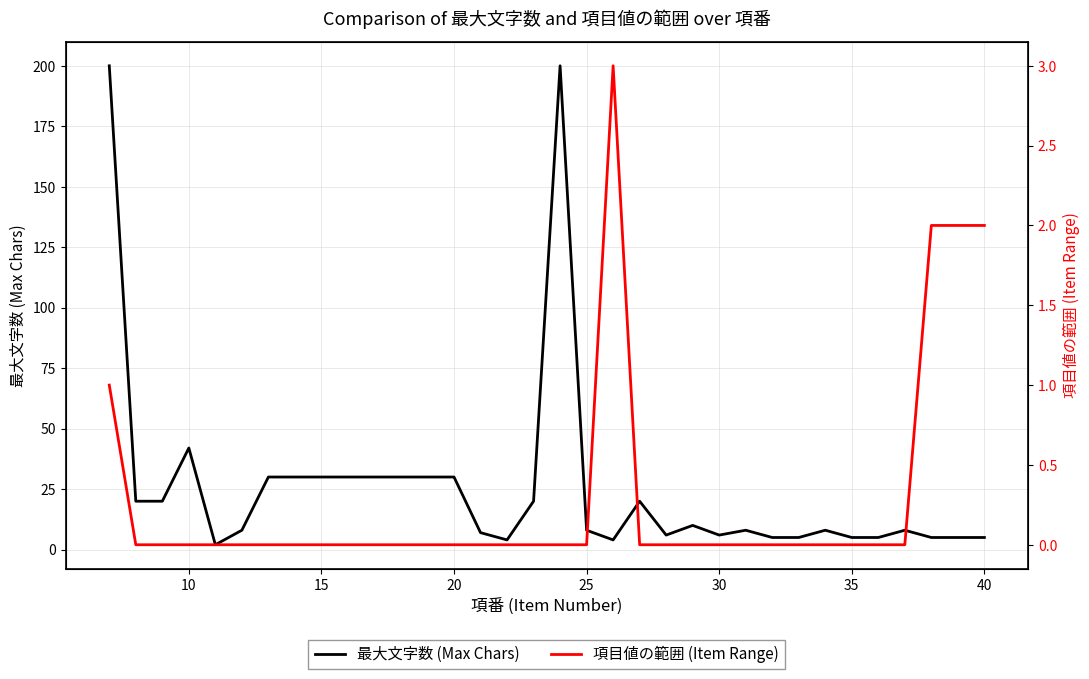

Is it true that 最大文字数 (Max Chars) equals 8 at 25?

True